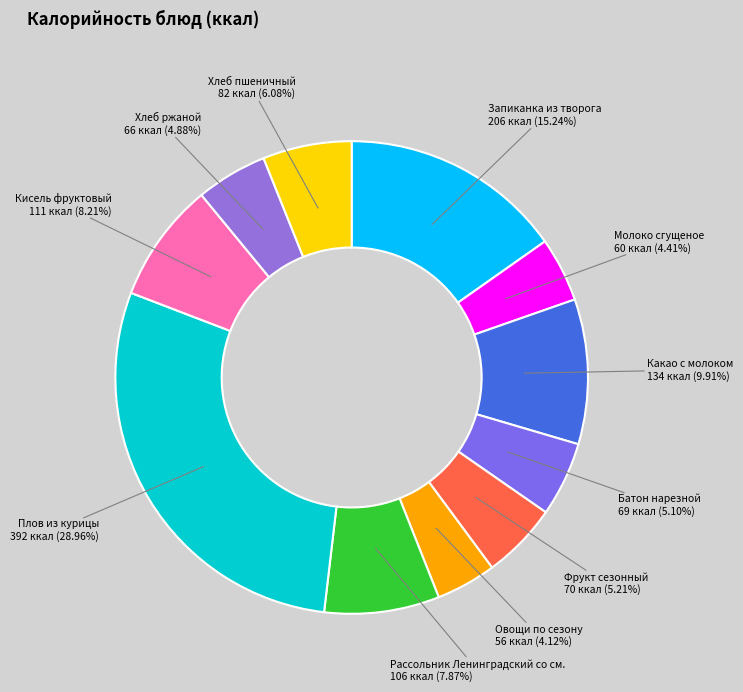

Count the number of slices in the pie.

11